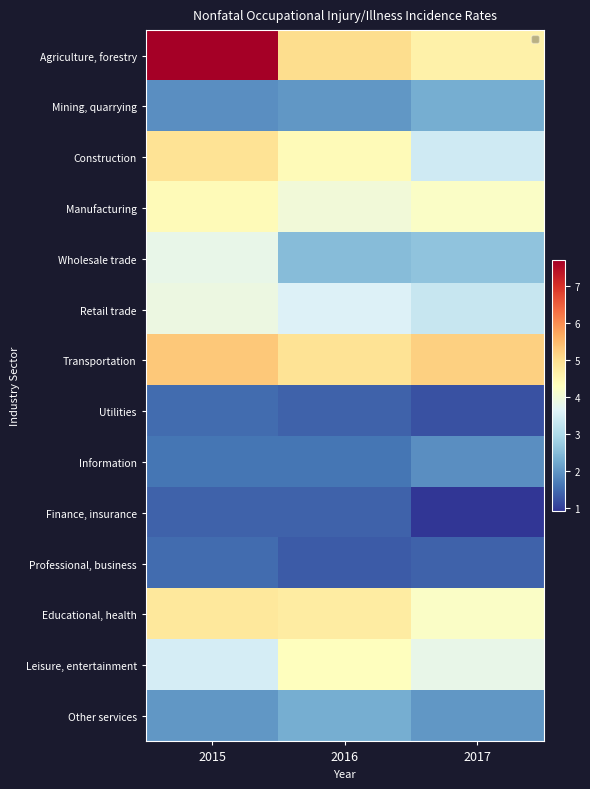

Rank the series at 2016 from lowest to highest value.

Professional, business, Utilities, Finance, insurance, Information, Mining, quarrying, Other services, Wholesale trade, Retail trade, Manufacturing, Leisure, entertainment, Construction, Educational, health, Transportation, Agriculture, forestry